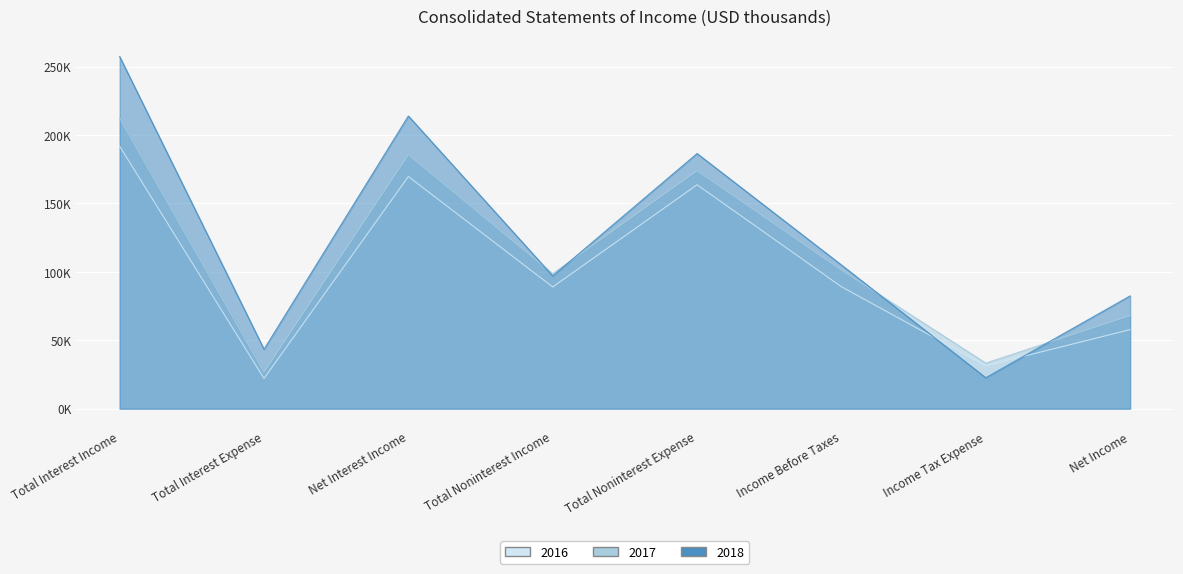

The 2016 series shows 191760 at Total Interest Income. True or false?

True